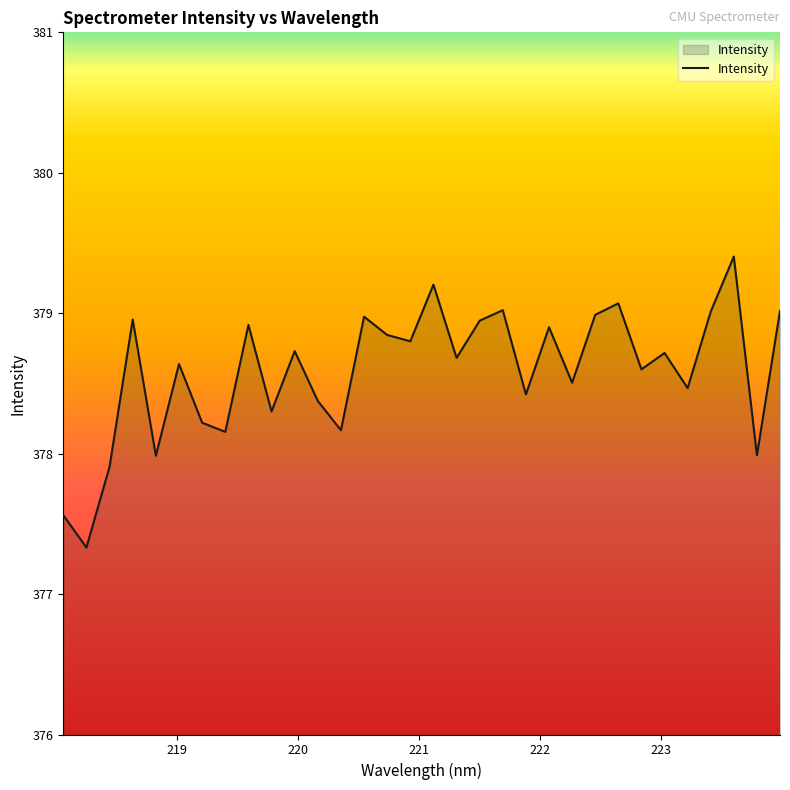

What is the smallest value displayed?

377.3